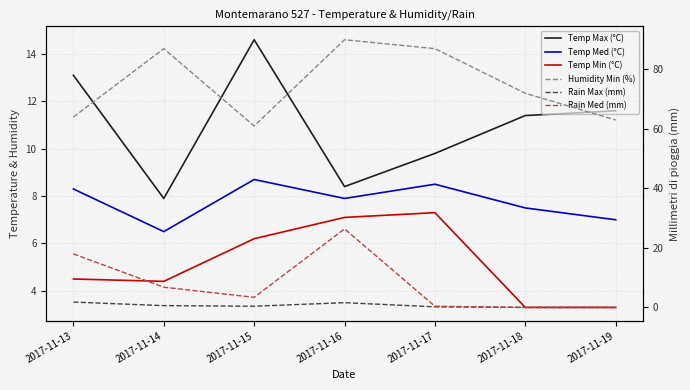

What is the average value of the Rain Med (mm) series?

7.9